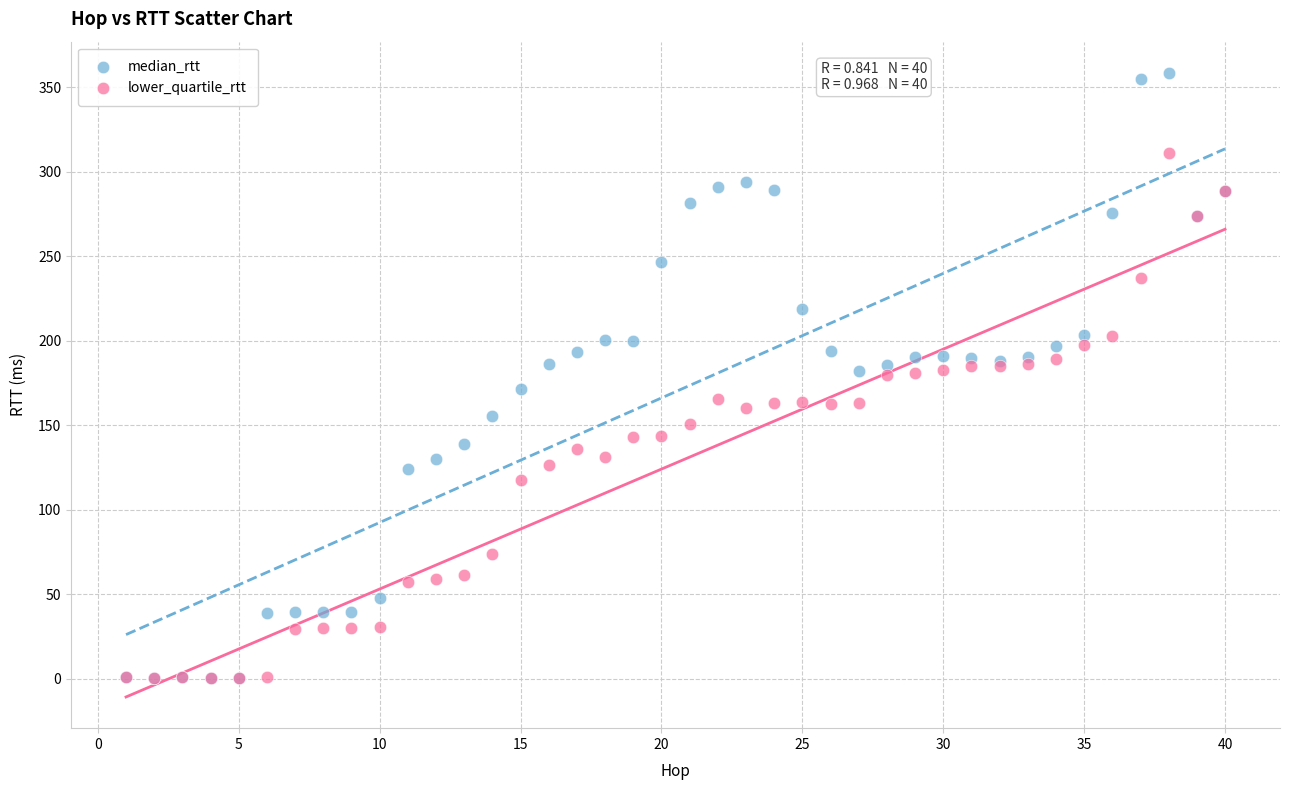

Which series reaches the maximum Y coordinate?

median_rtt